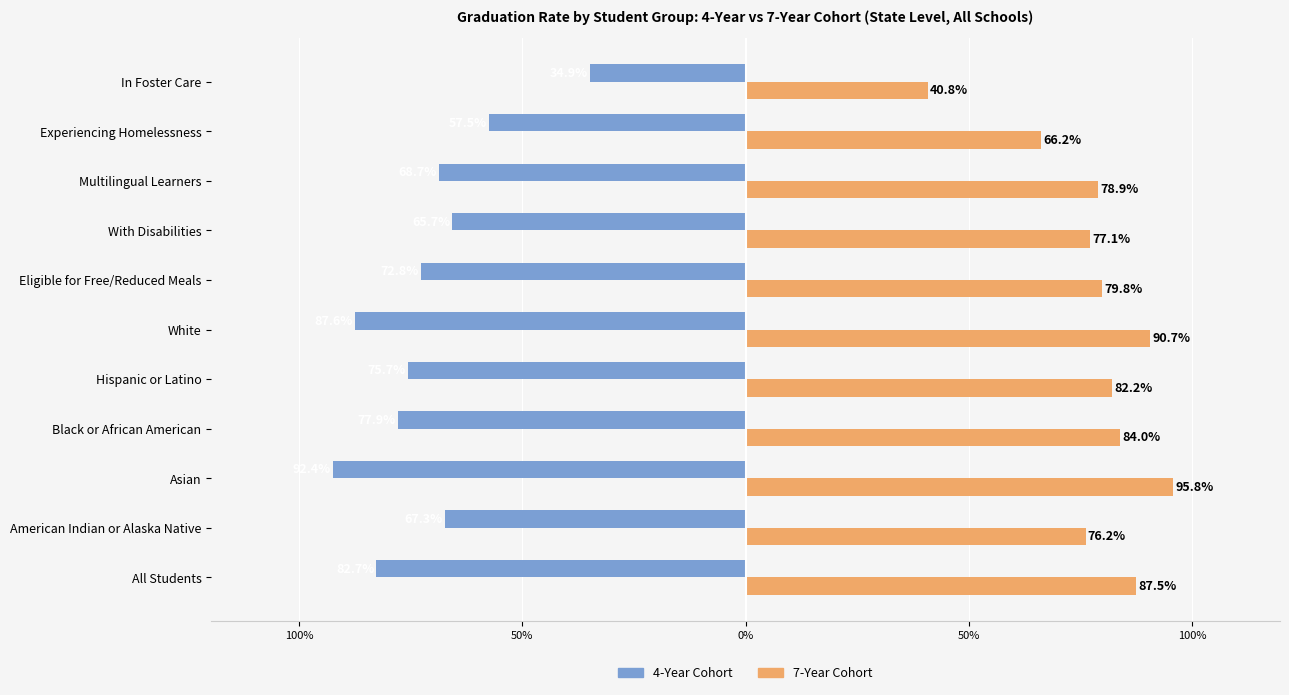

What are all the series names shown in the legend?

4-Year Cohort, 7-Year Cohort